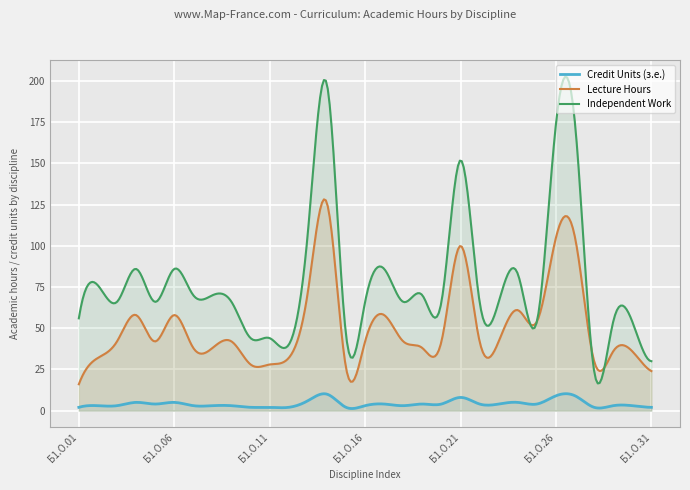

Which series has the largest range (max minus min)?

Independent Work